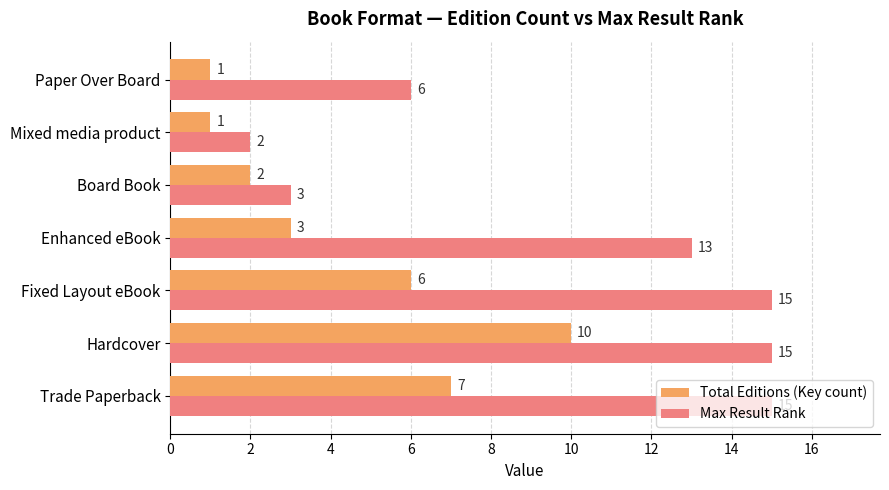

What are all the series names shown in the legend?

Total Editions (Key count), Max Result Rank